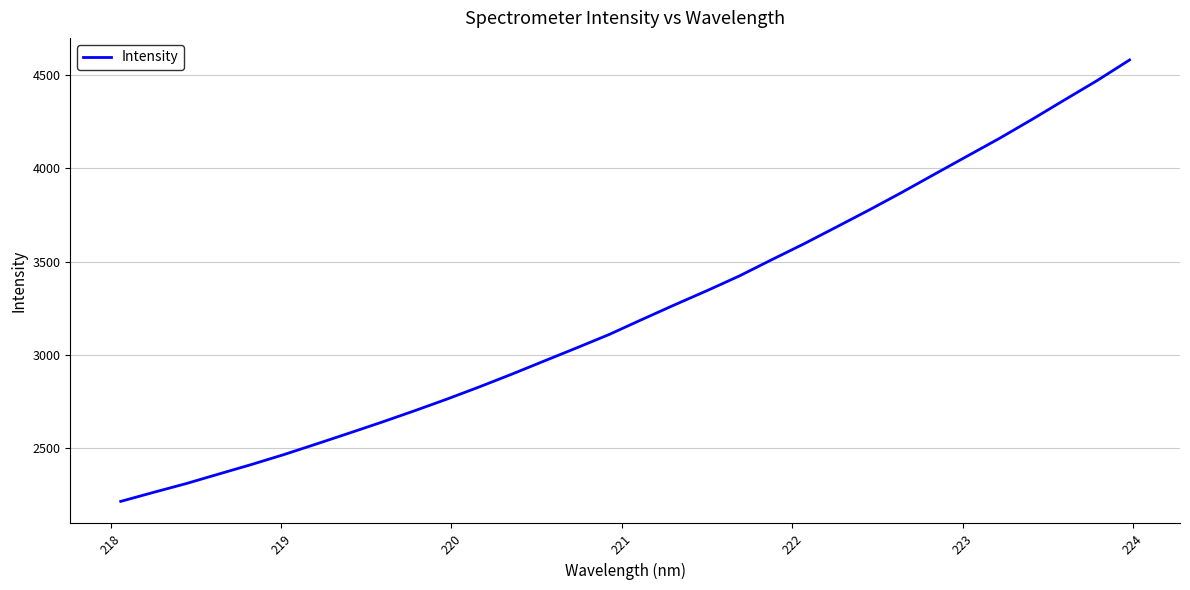

What is the difference between the maximum and minimum values?

2364.8